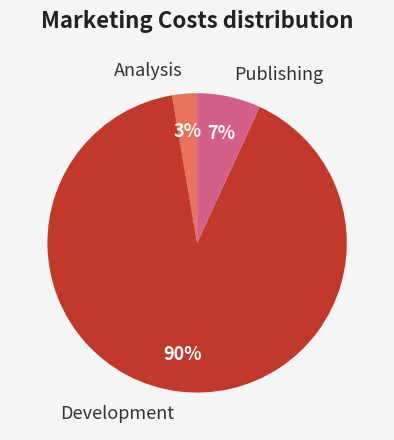

What percentage is the Analysis slice, to the nearest percent?

3%